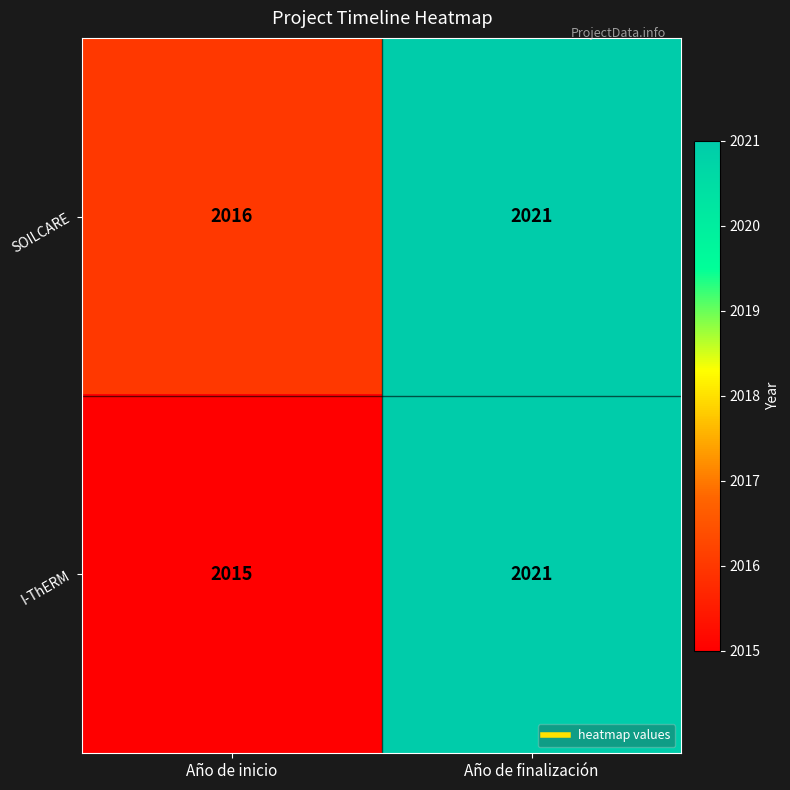

The value of SOILCARE at Año de inicio is 2016. True or false?

True